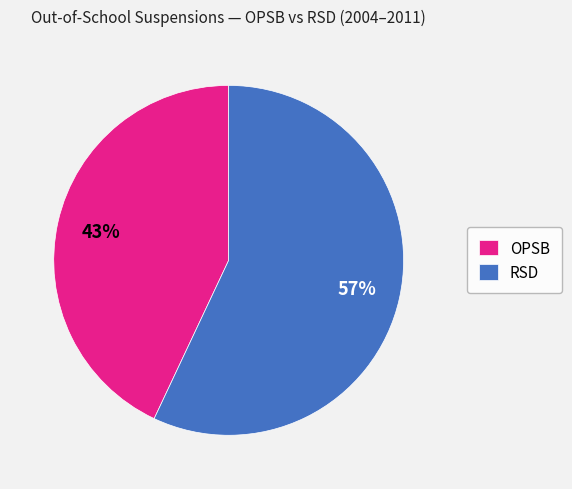

Between RSD and OPSB, which is larger?

RSD